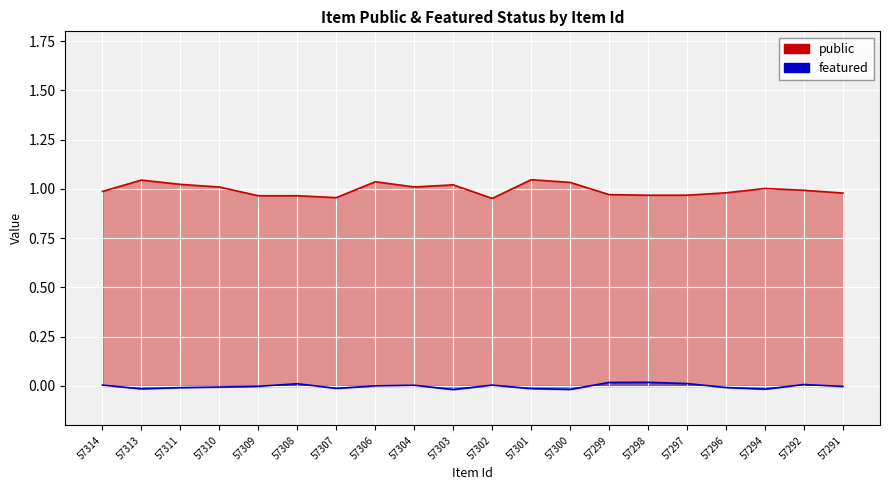

True or false: featured has a value of -0.0 at 57309.

True